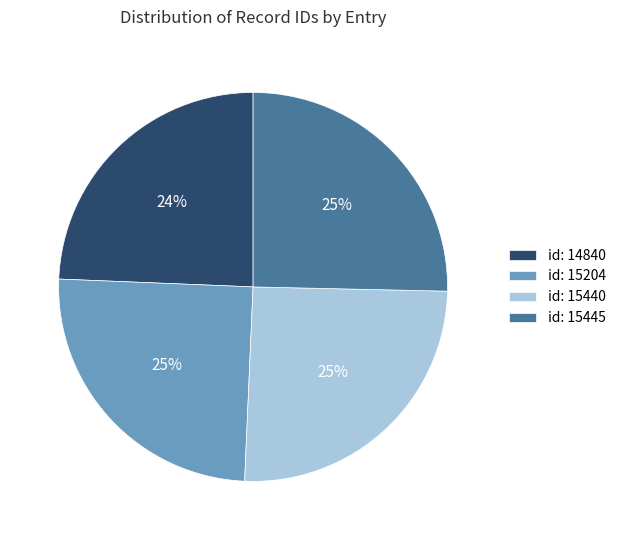

Which slice is the smallest?

id: 14840